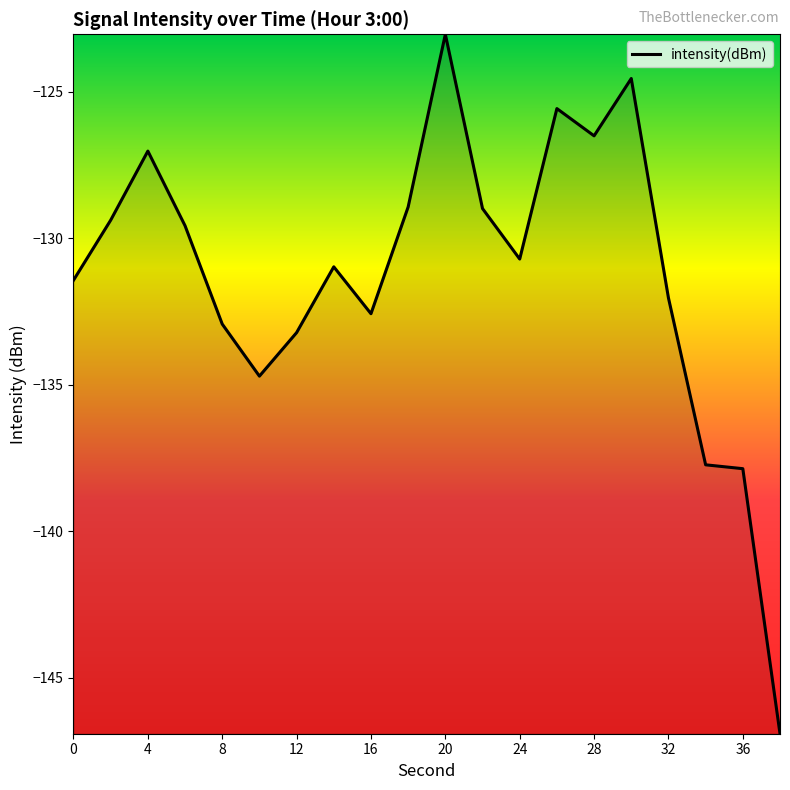

What is the difference between the maximum and minimum values?

23.9